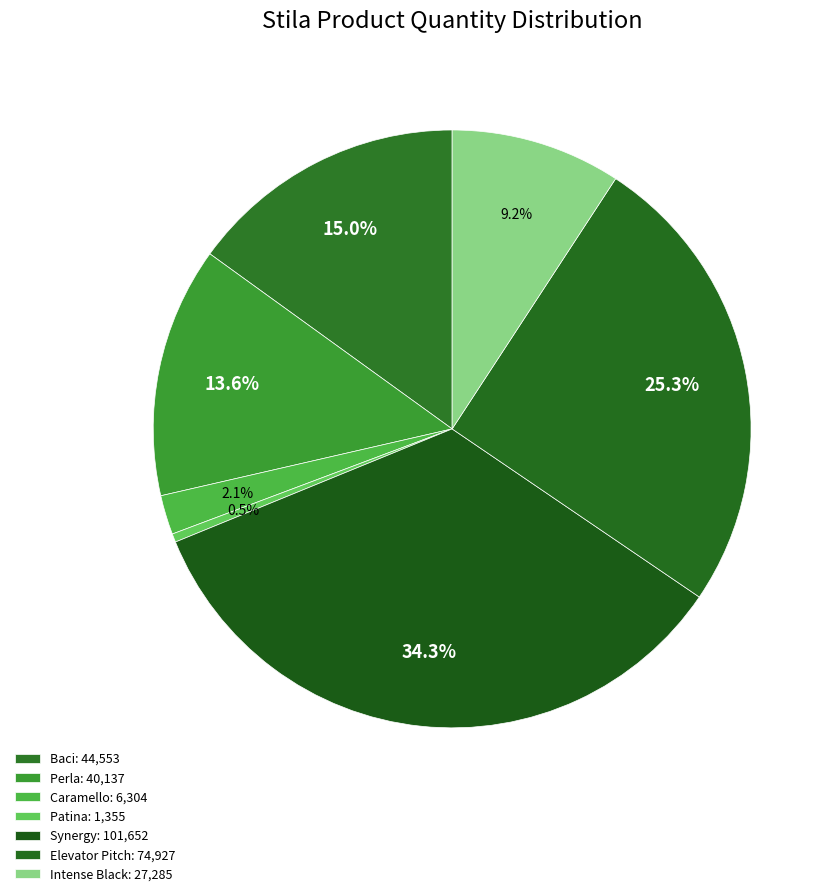

How many slices are in this pie chart?

7